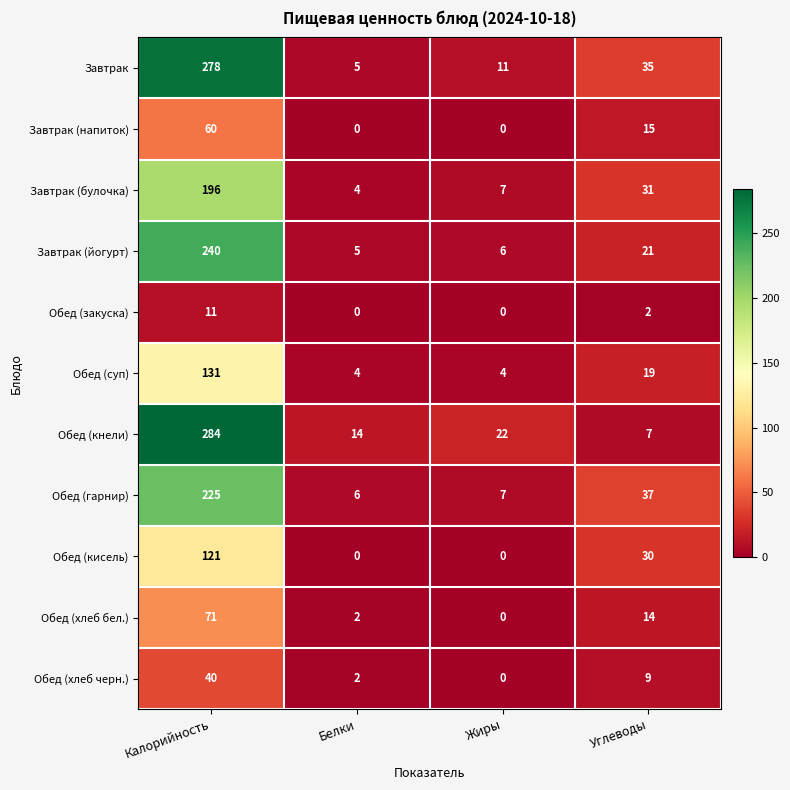

Is the value of Обед (хлеб черн.) at Жиры greater than the value of Обед (кнели) at Жиры?

No